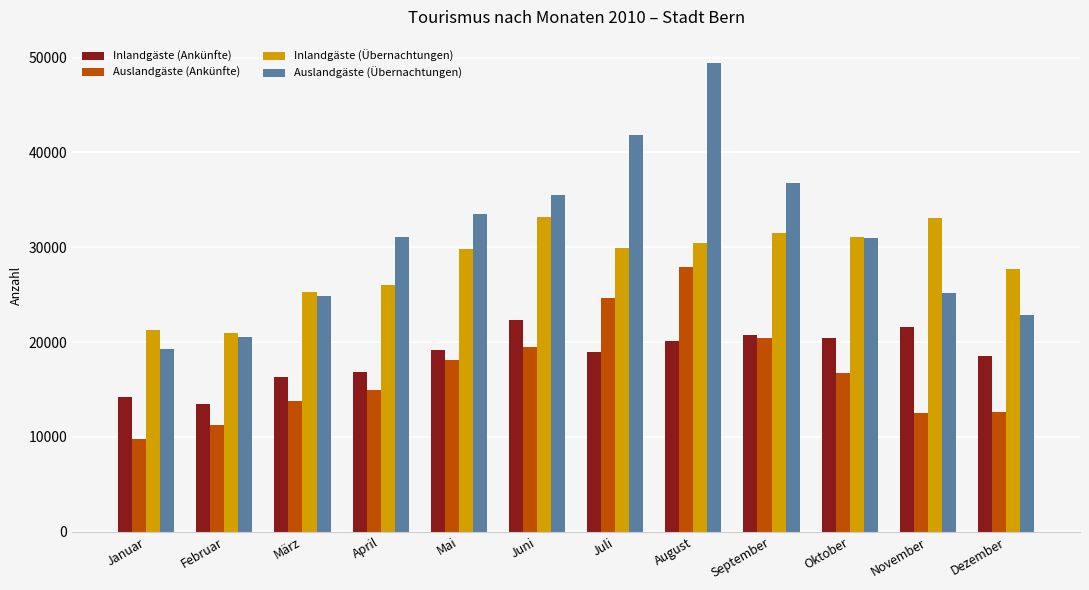

How many bars are there in each group?

4